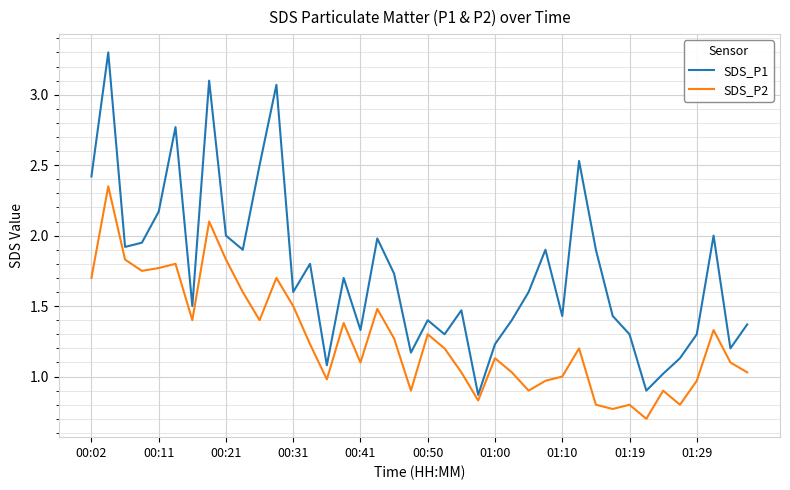

List the series in order of their overall mean, lowest first.

SDS_P2, SDS_P1